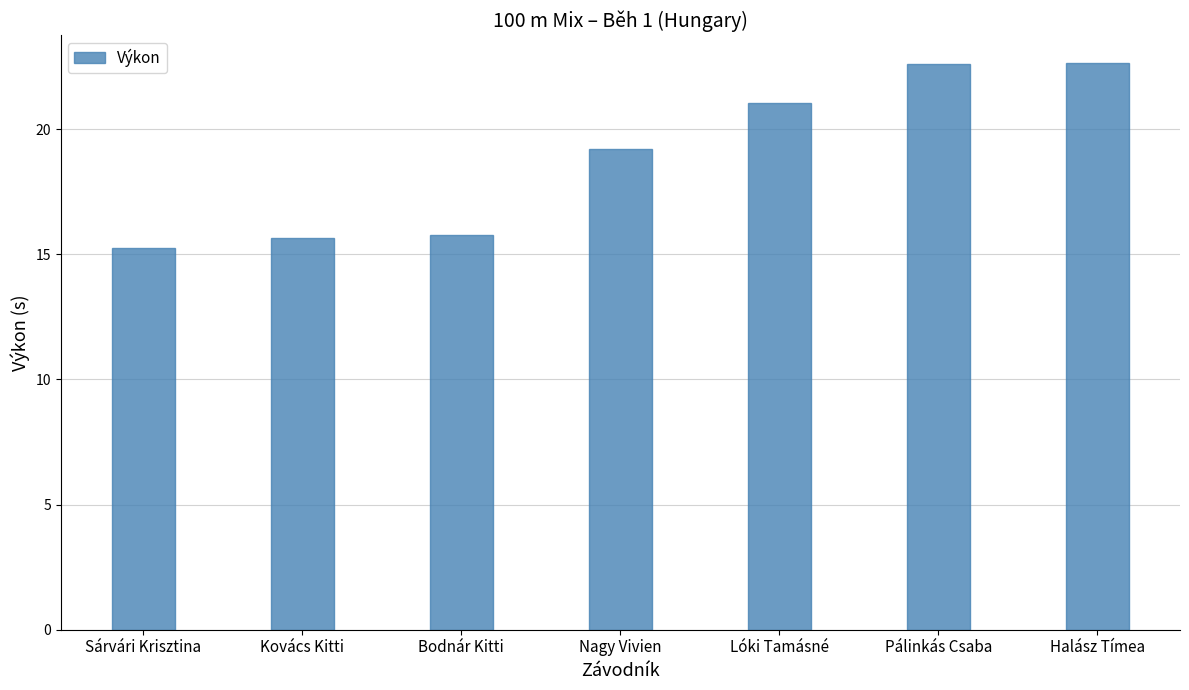

Count the number of values greater than 19.

4